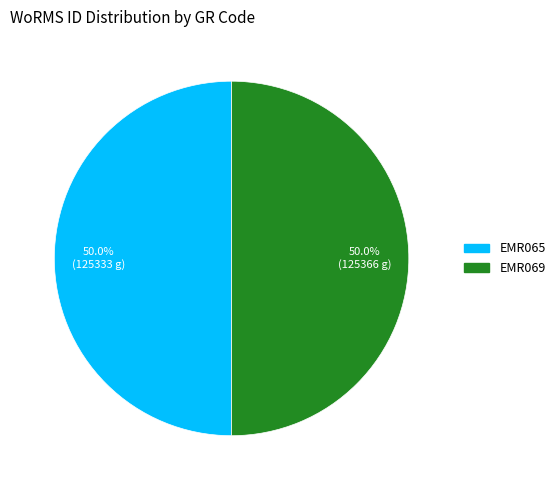

What is the ratio of the value at EMR069 to the value at EMR065?

1.0